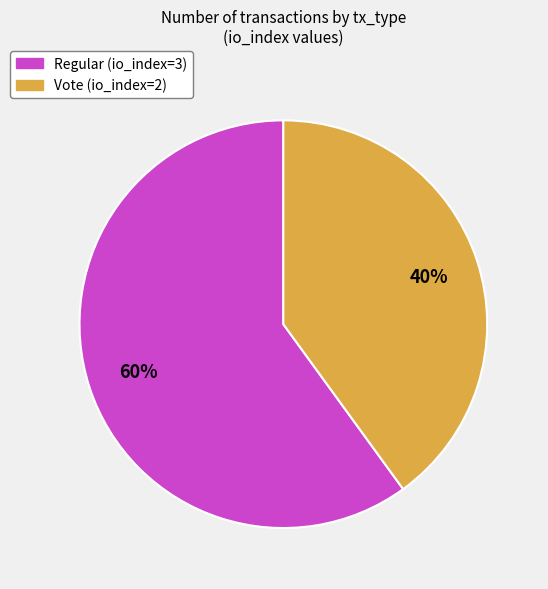

Does any single category account for the majority?

Yes